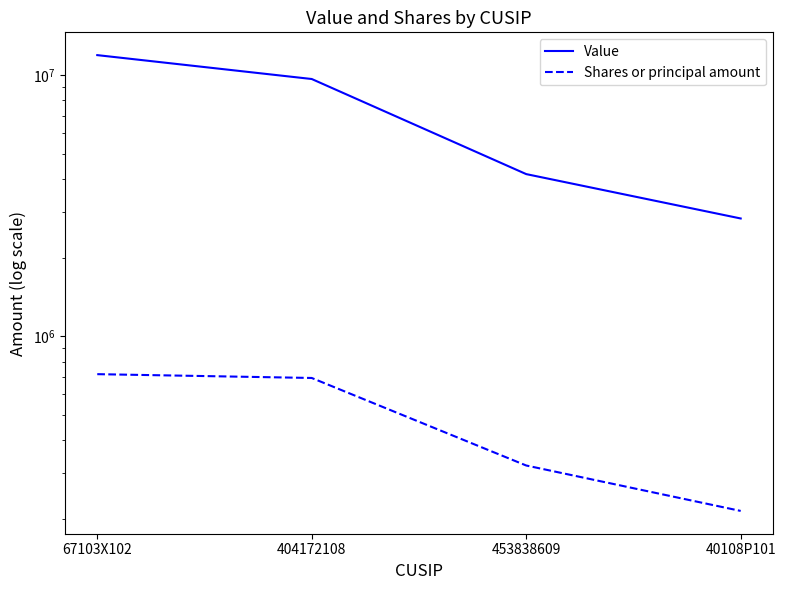

What is the label of the 2nd point from the left?

404172108